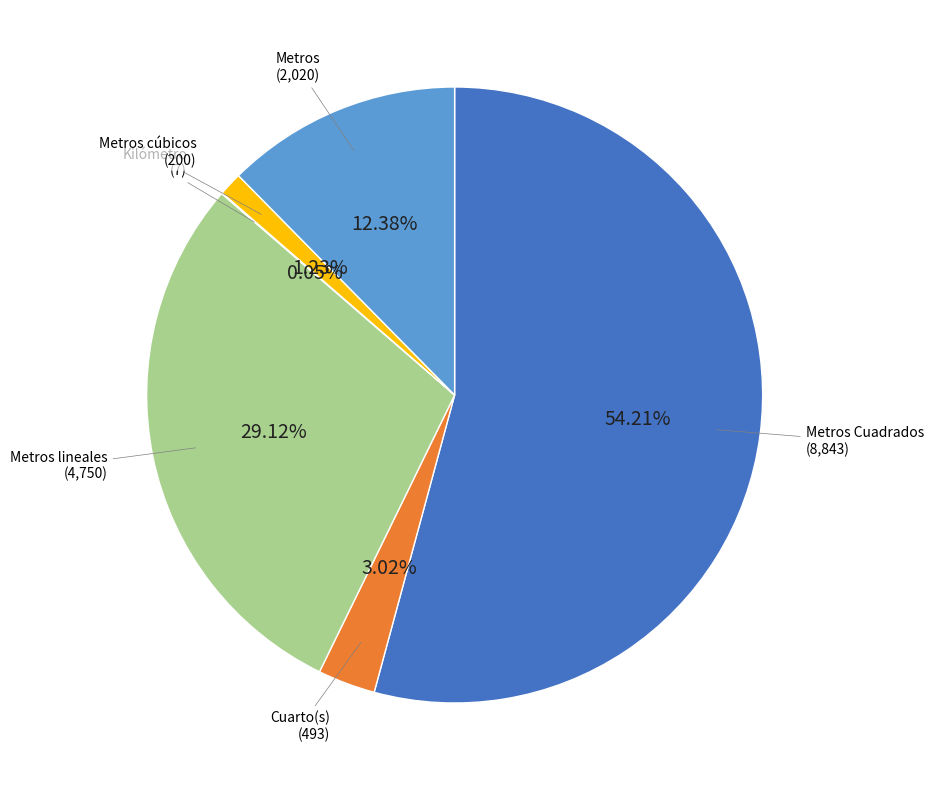

Which has a higher value, Metros or Metros cúbicos?

Metros